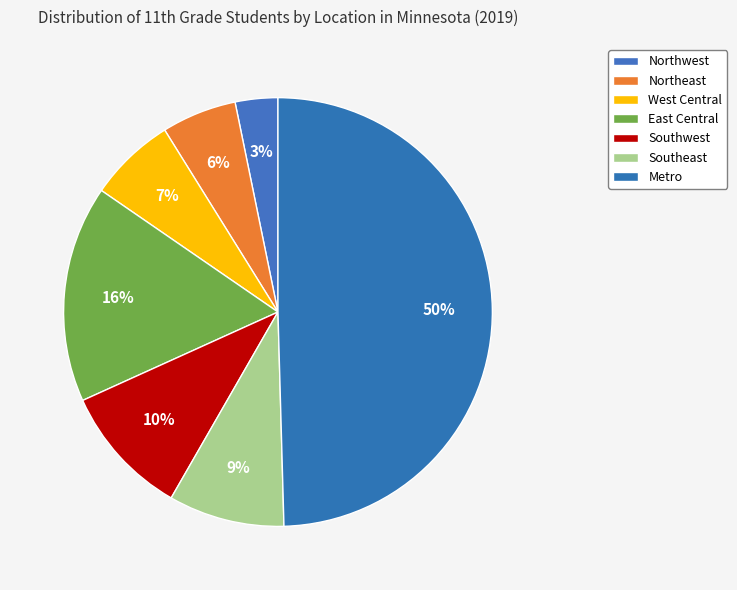

What percentage is NOT represented by Northeast?

94.3%